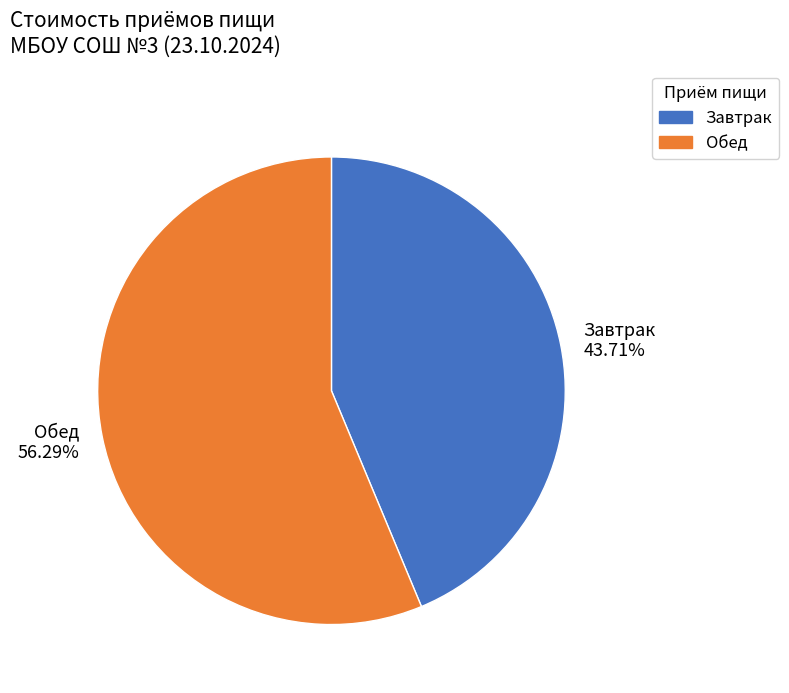

To the nearest percent, what is the difference between the Обед and Завтрак slice percentages?

13%